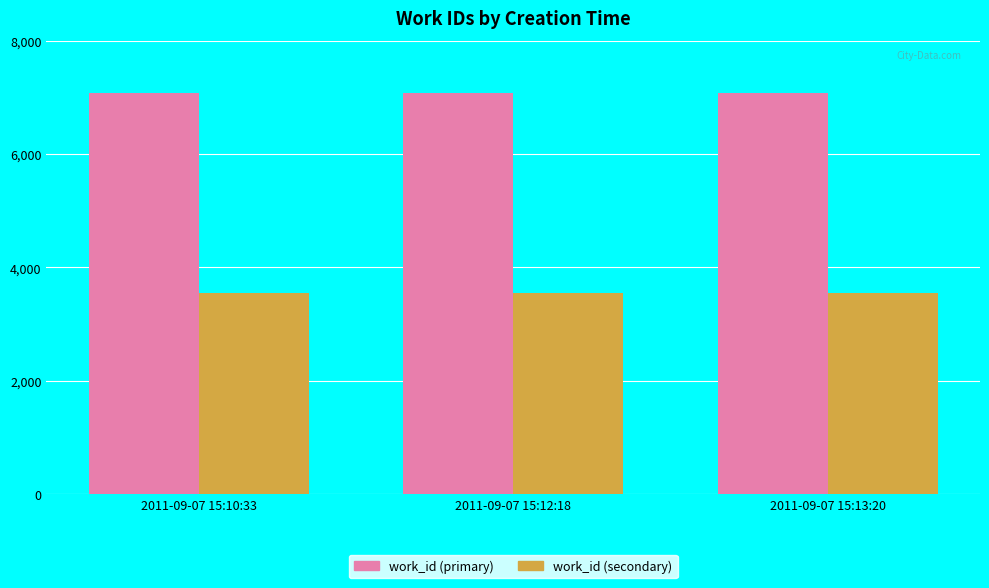

What is the value of the work_id (secondary) bar at the 3rd from the left?

3542